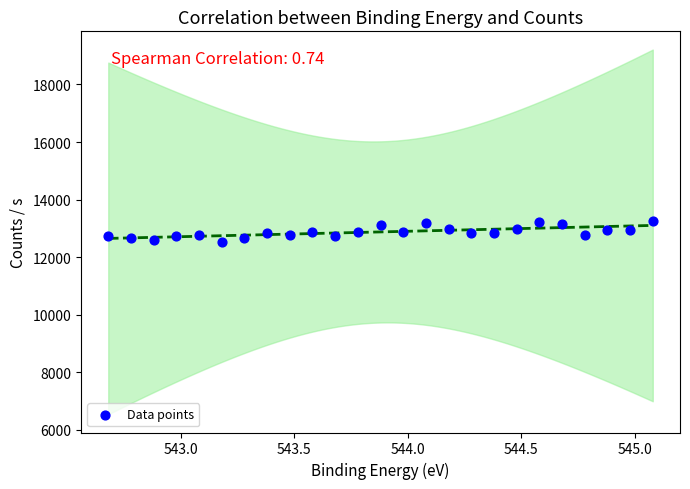

What is the range of Y values (max minus min)?

722.8